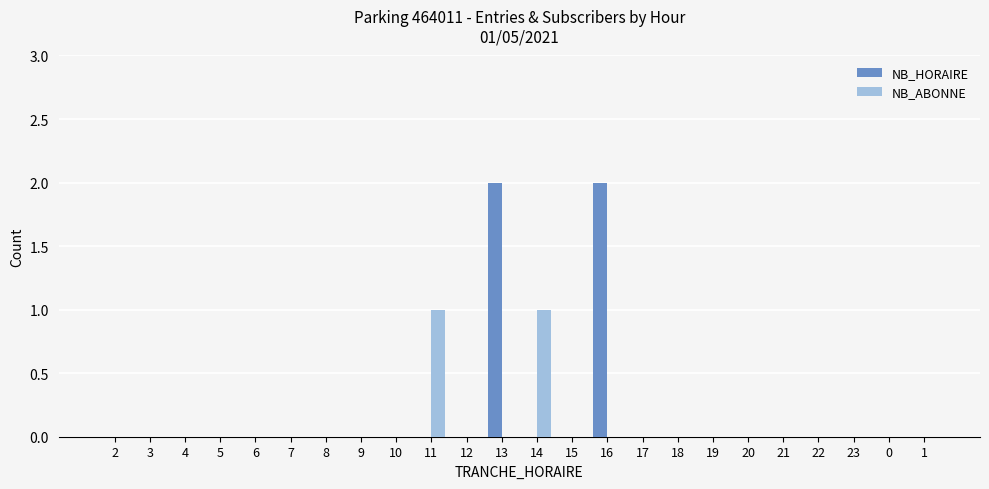

What are all the series names shown in the legend?

NB_HORAIRE, NB_ABONNE